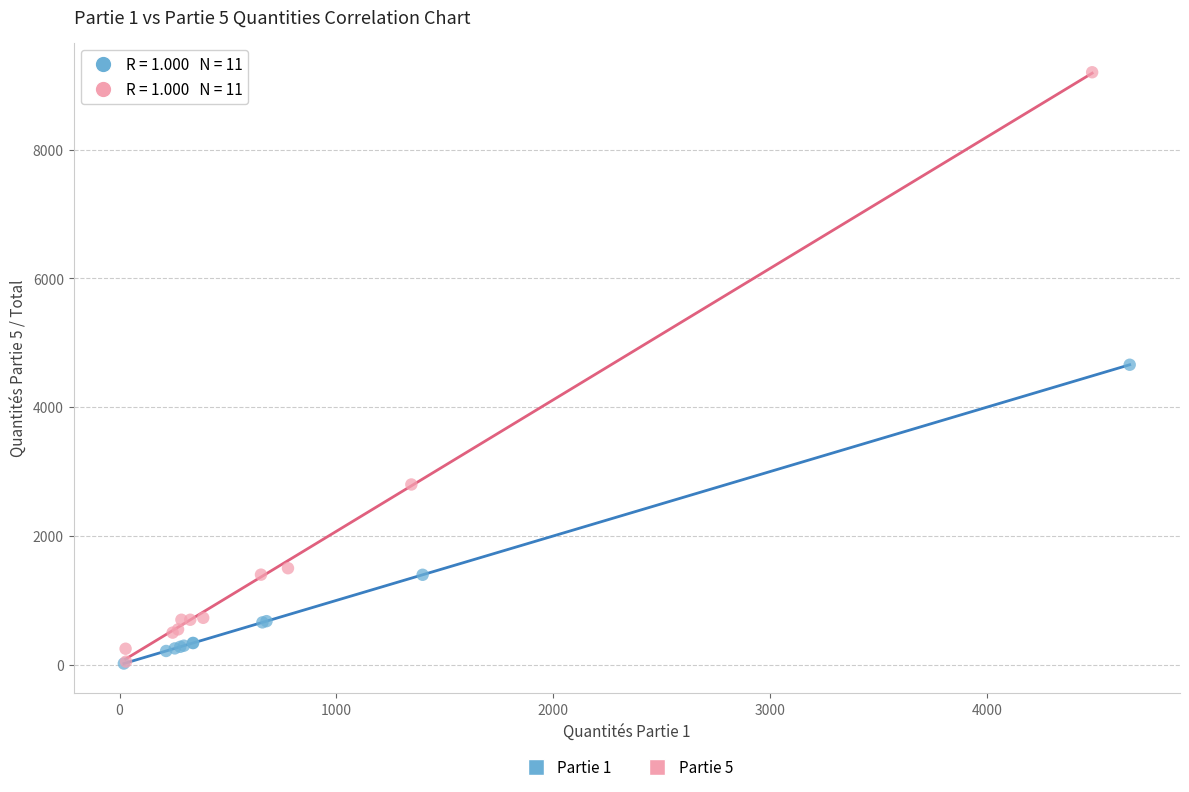

What are all the series names shown in the legend?

Partie 1, Partie 5